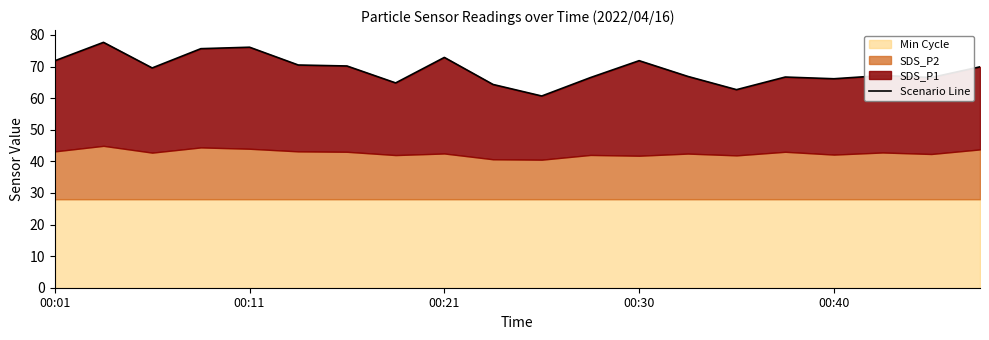

Reading left to right, extract all data points from this chart.

71.8	77.7	69.5	75.7	76.1	70.5	70.2	64.8	72.9	64.3	60.7	66.5	71.8	66.9	62.7	66.7	66.1	67.2	66.5	69.9